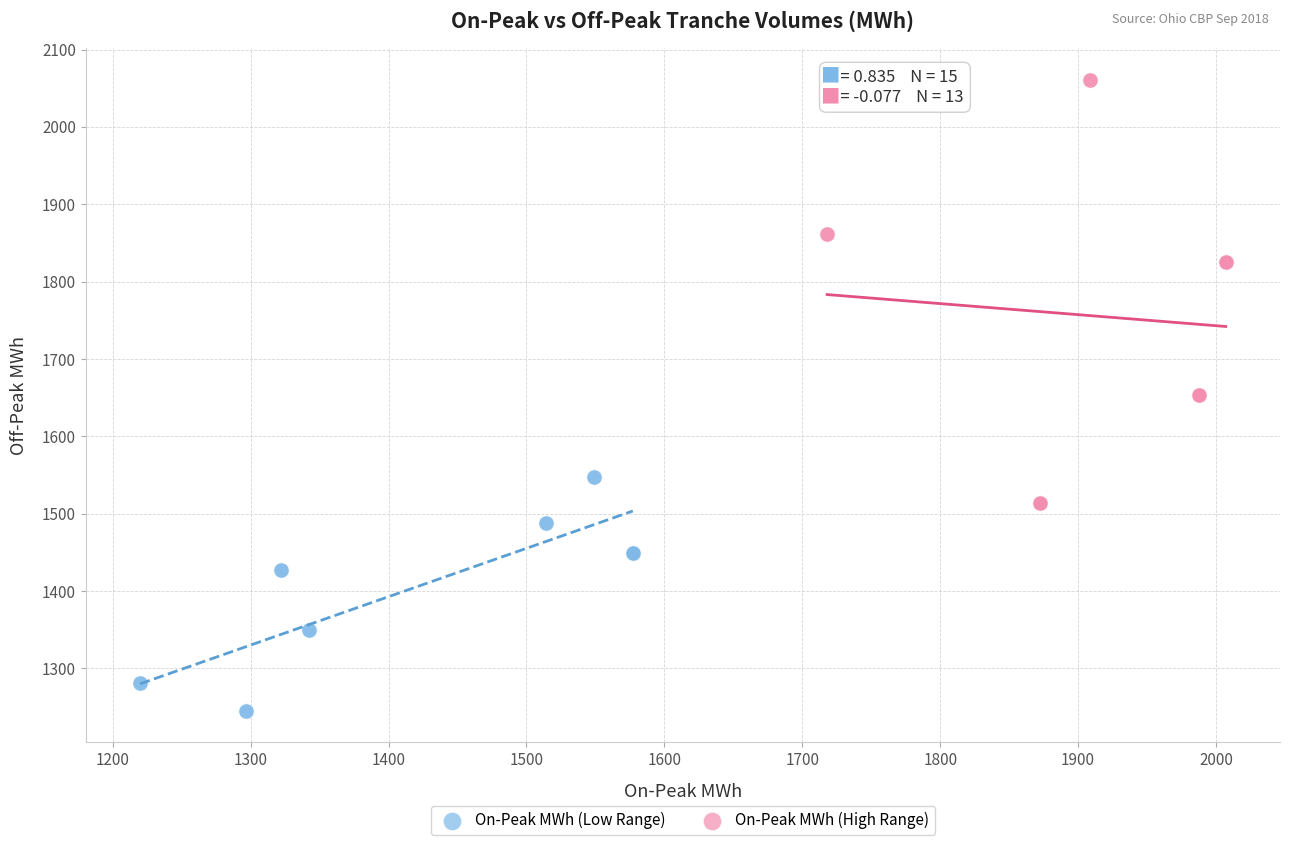

Which series contains the lowest Y value?

On-Peak MWh (Low Range)